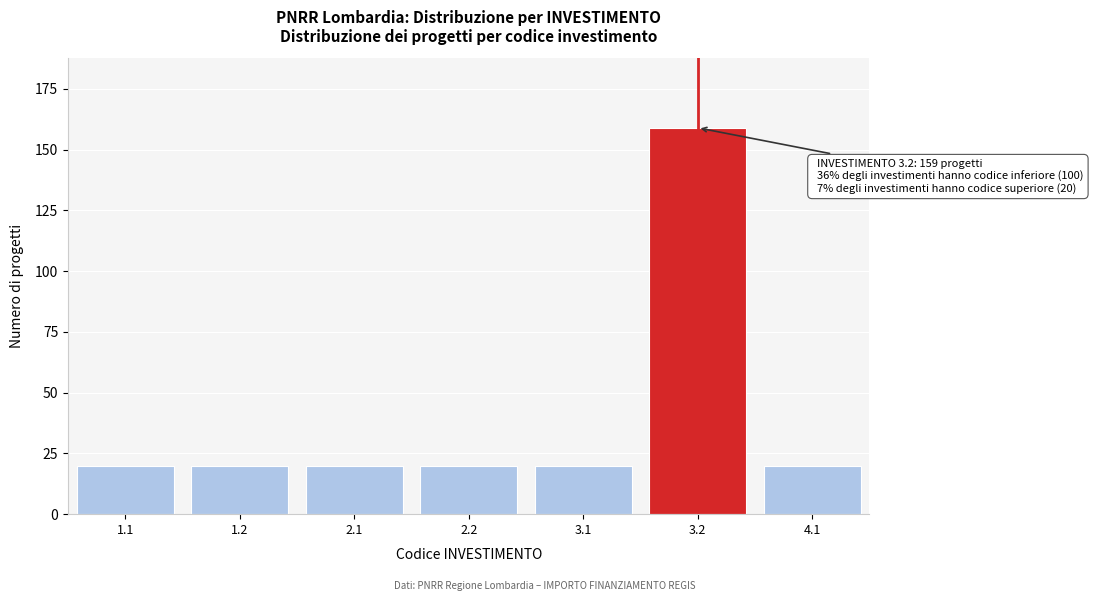

Reading left to right, extract all data points from this chart.

1.1=20	1.2=20	2.1=20	2.2=20	3.1=20	3.2=159	4.1=20